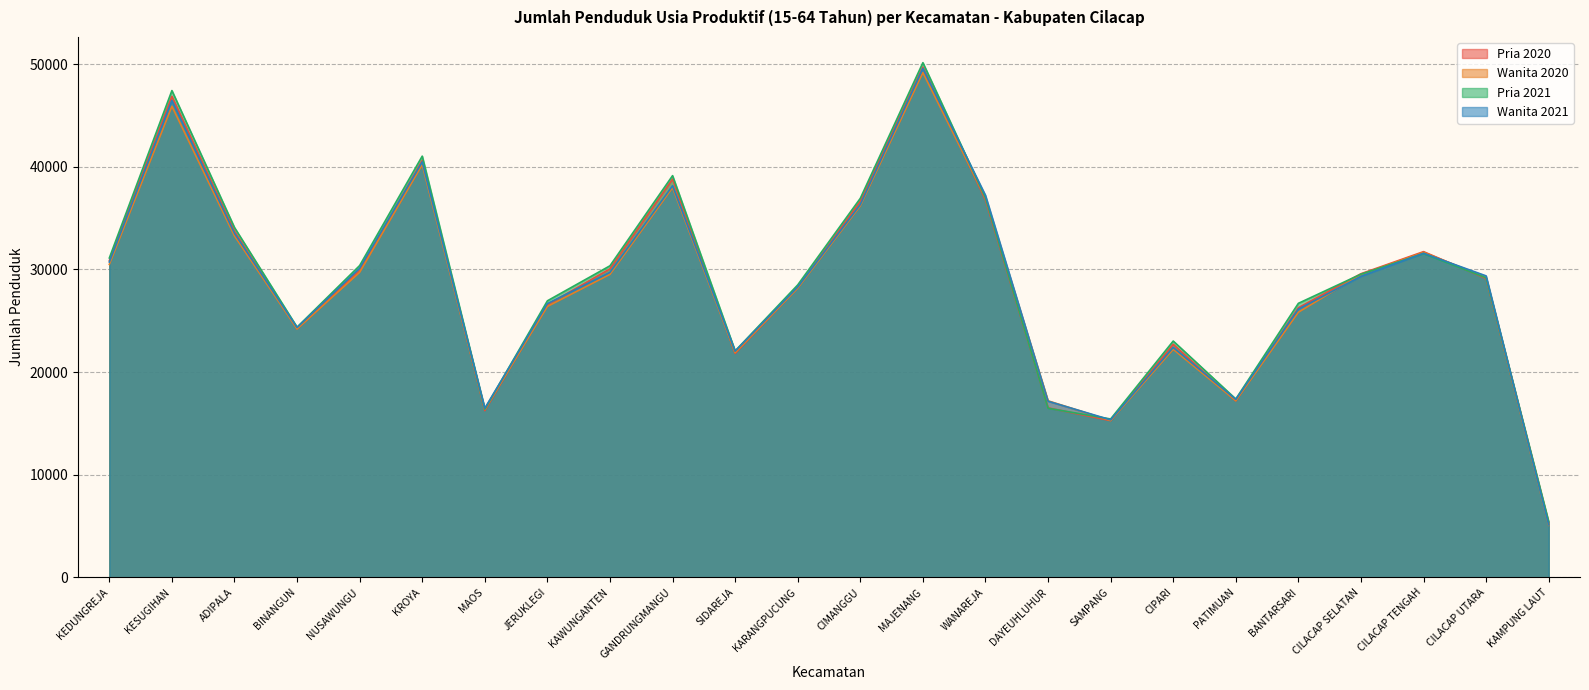

True or false: Wanita 2021 has more than 1 points higher than both neighbors.

True